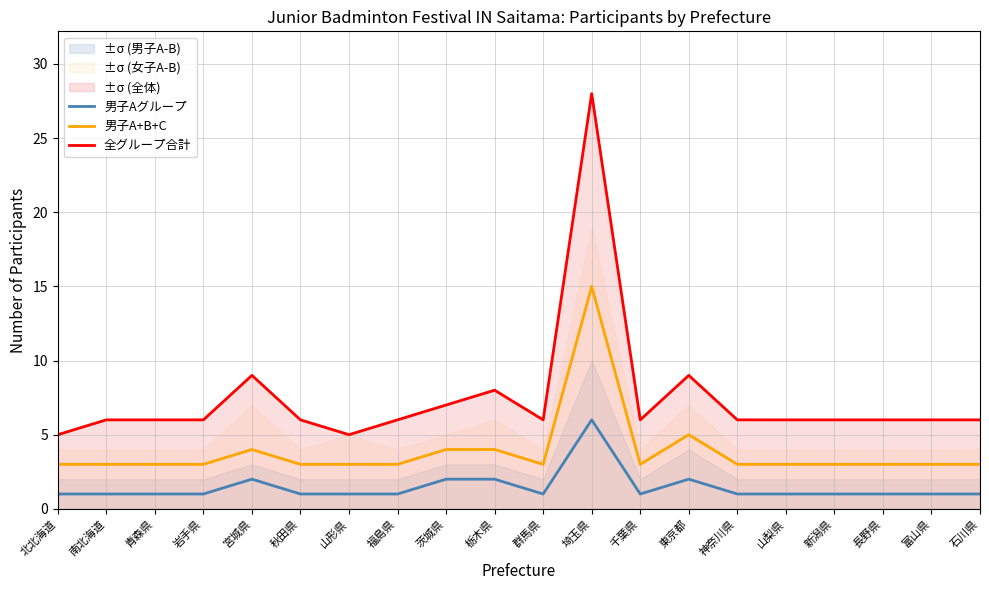

At which label does 男子A+B+C reach its peak?

埼玉県